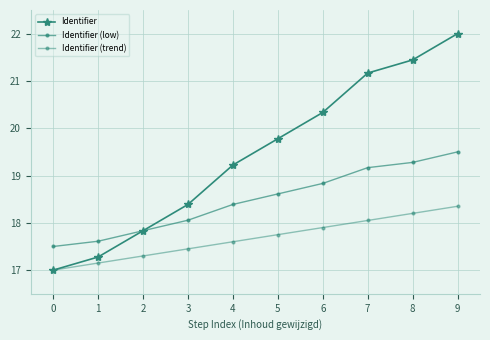

How many values in the Identifier series are below 19?

4